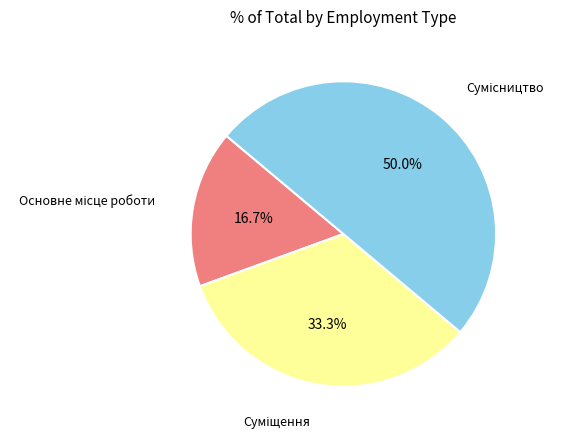

How many slices are in this pie chart?

3